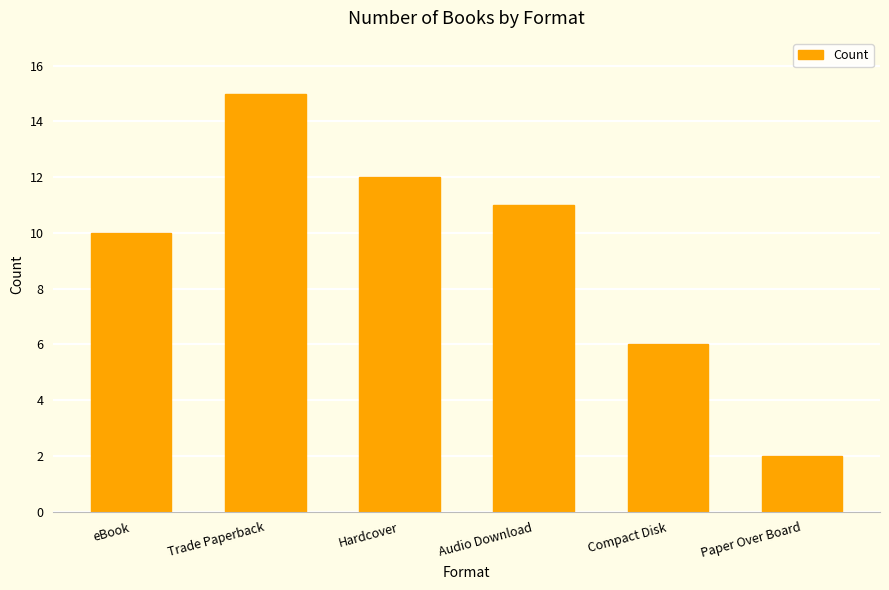

What is the sum of the values at Trade Paperback and Paper Over Board?

17